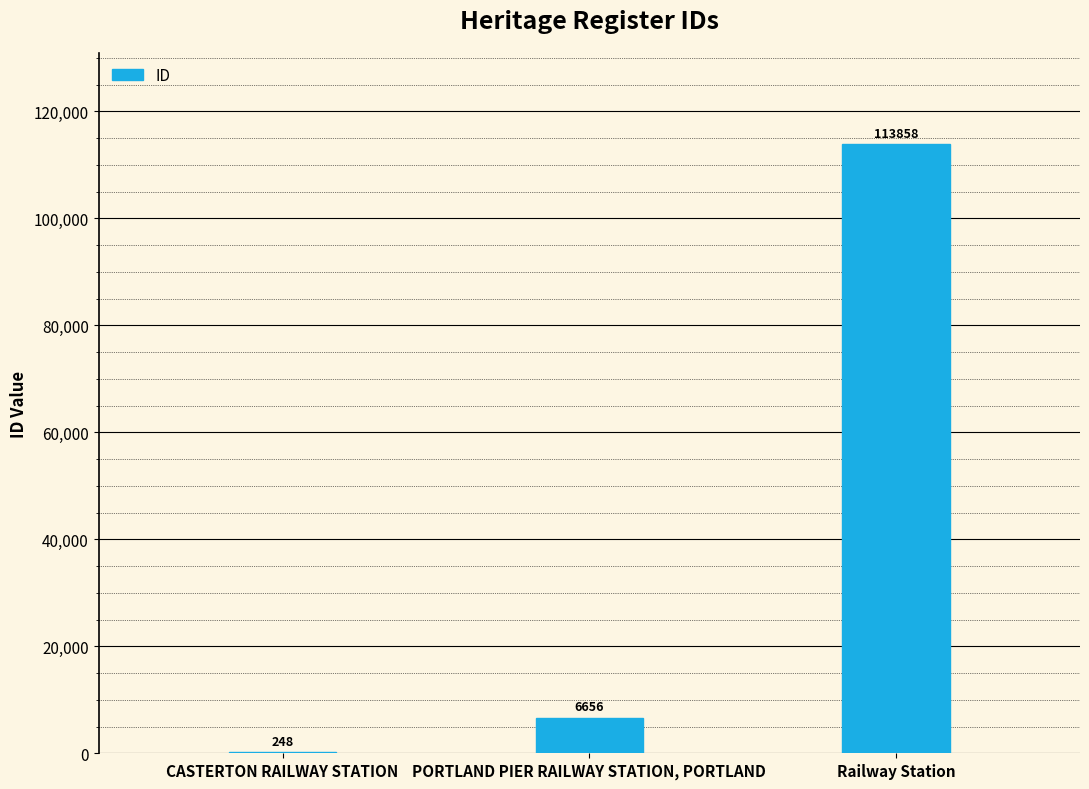

What is the change in value from CASTERTON RAILWAY STATION to PORTLAND PIER RAILWAY STATION, PORTLAND?

+6408